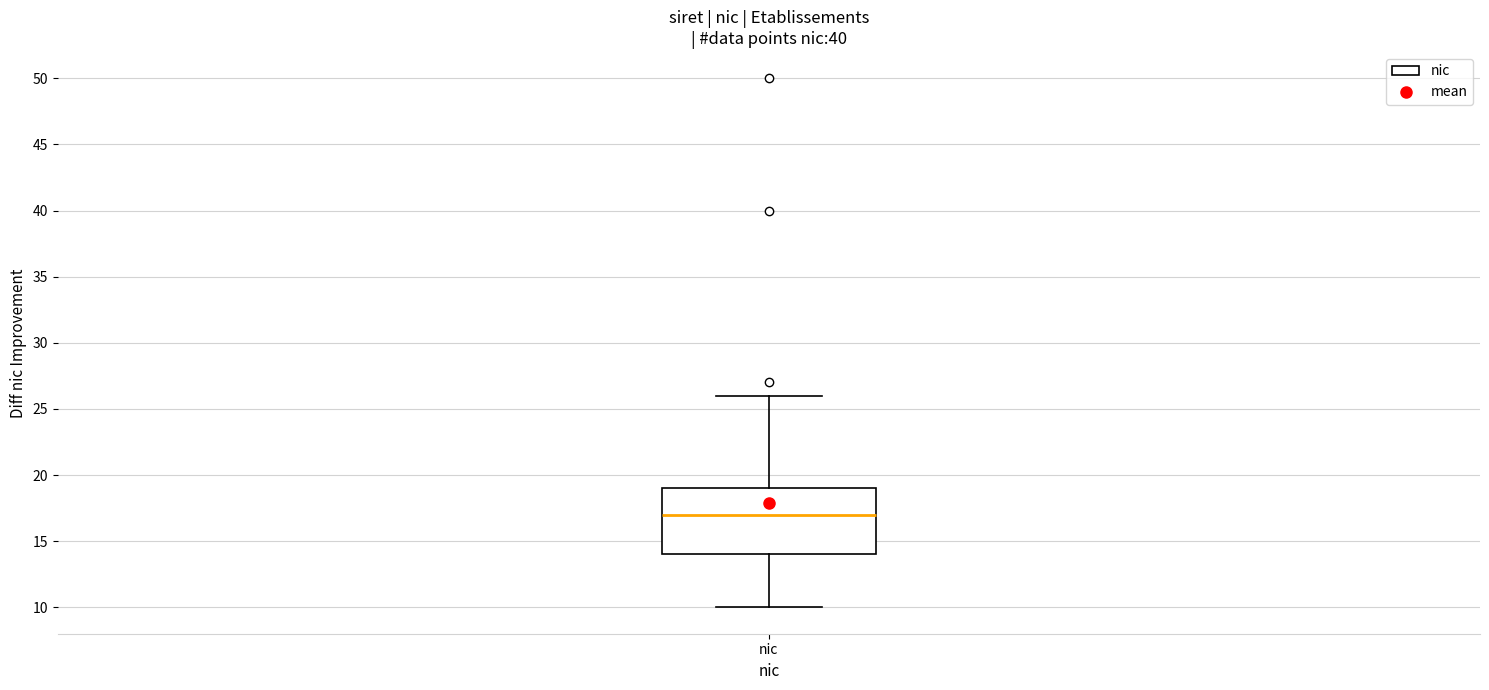

Where does the lower whisker of the box for nic end on the y-axis? The values are not printed on the chart, so give them approximately, as read against the axis.

10